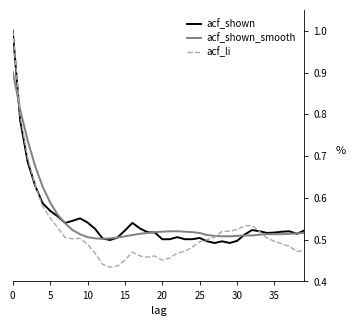

What is the maximum value for acf_shown_smooth?

0.9